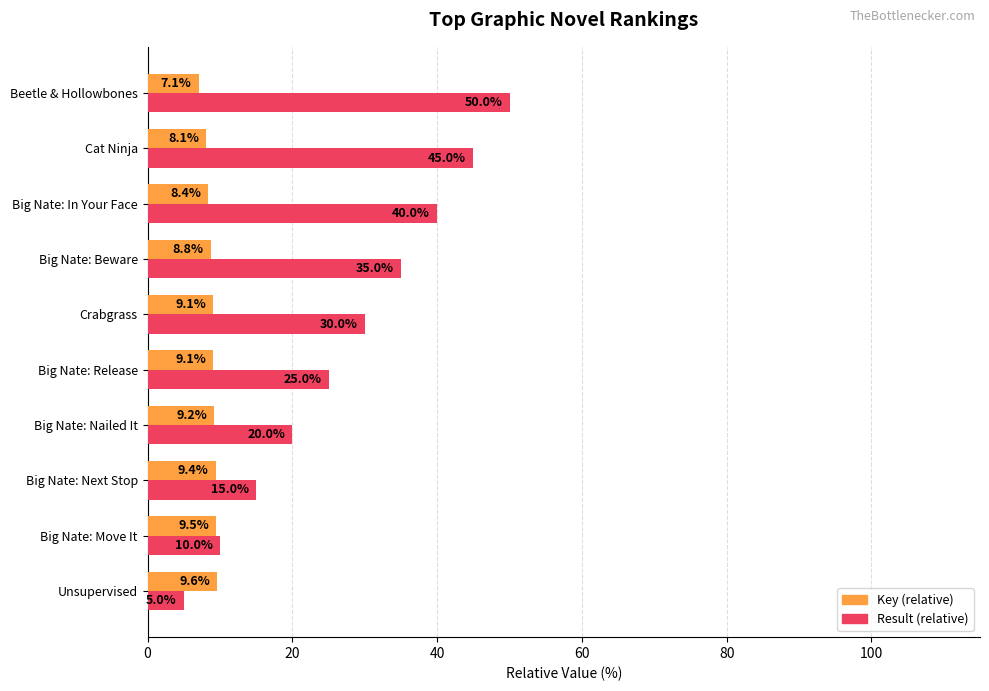

Where is Key (relative) nearest to the value 8?

Cat Ninja